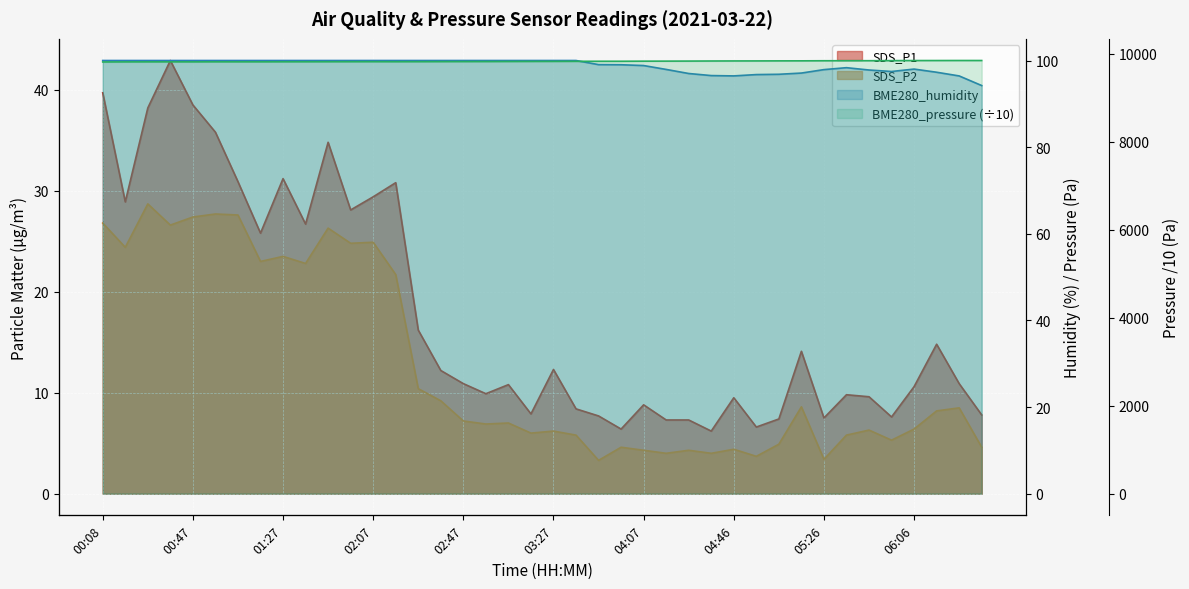

Reading left to right, extract all data points from this chart.

SDS_P1: 39.7	28.9	38.2	42.9	38.5	35.8	30.9	25.8	31.2	26.7	34.8	28.1	29.4	30.8	16.2	12.2	10.9	9.9	10.8	7.9	12.3	8.4	7.7	6.4	8.8	7.3	7.3	6.2	9.5	6.6	7.4	14.1	7.5	9.8	9.6	7.6	10.6	14.8	10.9	7.8
SDS_P2: 26.8	24.4	28.7	26.6	27.4	27.7	27.6	23.0	23.5	22.8	26.3	24.8	24.9	21.7	10.4	9.2	7.2	6.9	7.0	6.0	6.2	5.8	3.3	4.6	4.3	4.0	4.3	4.0	4.4	3.7	4.9	8.6	3.4	5.8	6.3	5.3	6.4	8.2	8.5	4.6
BME280_humidity: 100.0	100.0	100.0	100.0	100.0	100.0	100.0	100.0	100.0	100.0	100.0	100.0	100.0	100.0	100.0	100.0	100.0	100.0	100.0	100.0	100.0	100.0	99.0	99.0	98.8	97.9	97.0	96.5	96.4	96.8	96.8	97.1	97.9	98.3	97.8	97.5	98.0	97.3	96.4	94.2
BME280_pressure: 9808.2	9810.0	9810.7	9811.1	9810.5	9811.9	9811.6	9811.5	9812.6	9812.9	9813.6	9814.4	9814.8	9814.3	9815.0	9816.2	9817.1	9817.8	9819.0	9820.4	9821.4	9822.9	9824.0	9824.2	9826.2	9827.1	9828.3	9830.0	9831.2	9831.7	9832.9	9833.6	9835.5	9836.2	9836.6	9838.2	9840.1	9840.5	9841.4	9841.1